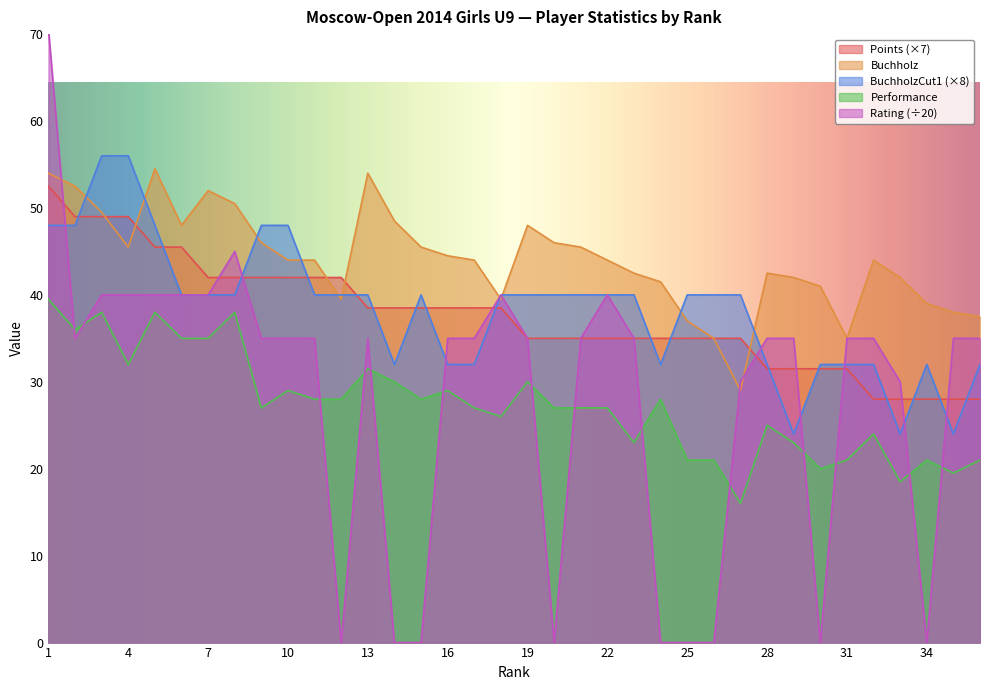

At 15, list the series in order from largest to smallest.

Buchholz, BuchholzCut1, Points, Performance, Rating